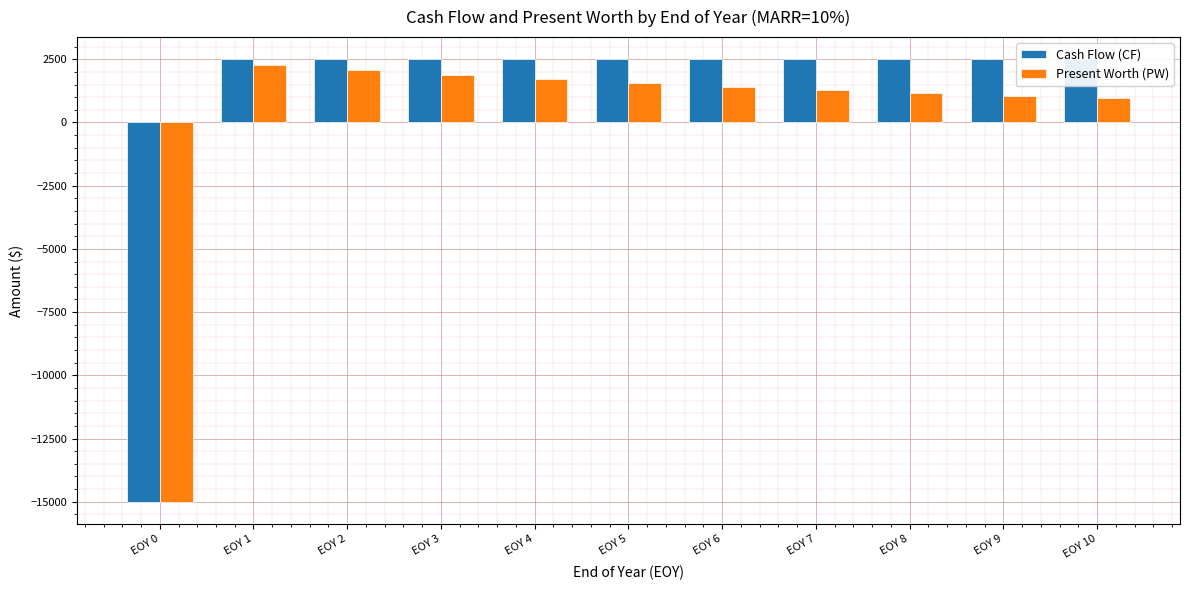

Is it true that Present Worth (PW) equals 1707.5 at EOY 4?

True